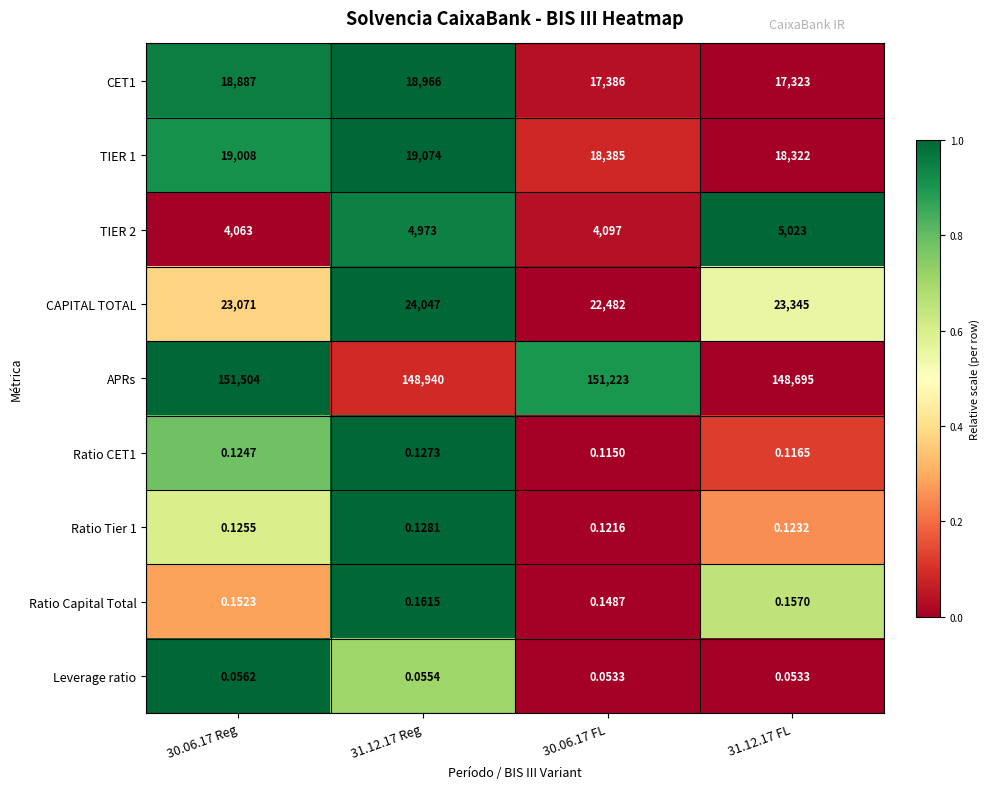

Is the value of Leverage ratio at 31.12.17 FL greater than the value of TIER 1 at 30.06.17 Reg?

No